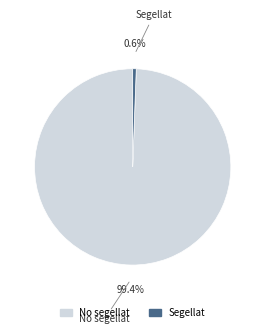

Count the number of slices in the pie.

2